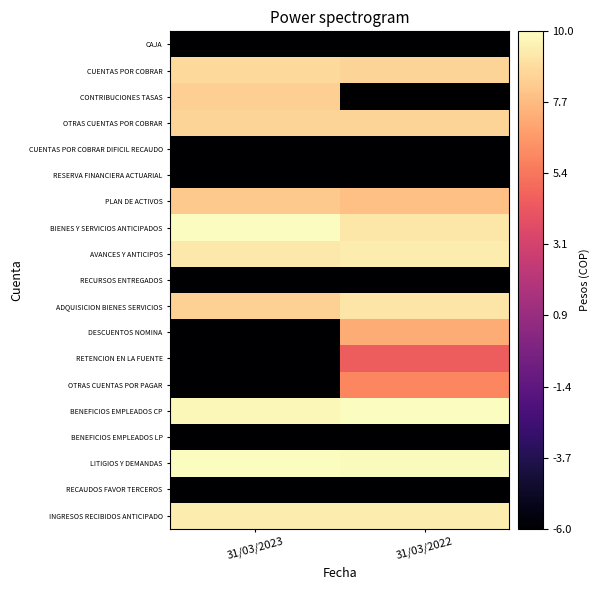

What is the total value across all series at 31/03/2022?

57.8